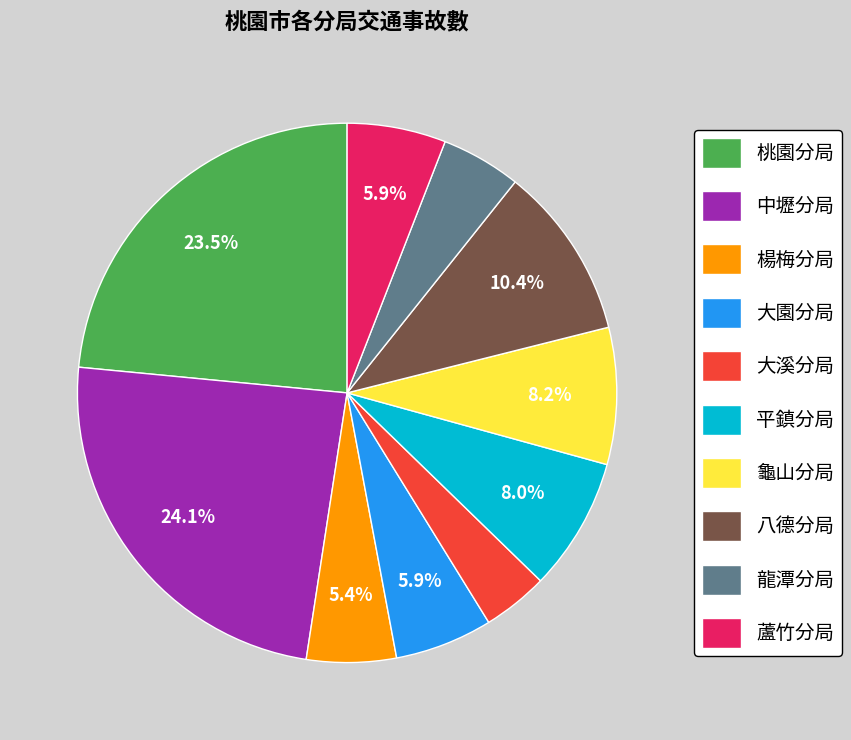

Which slice is the smallest?

大溪分局